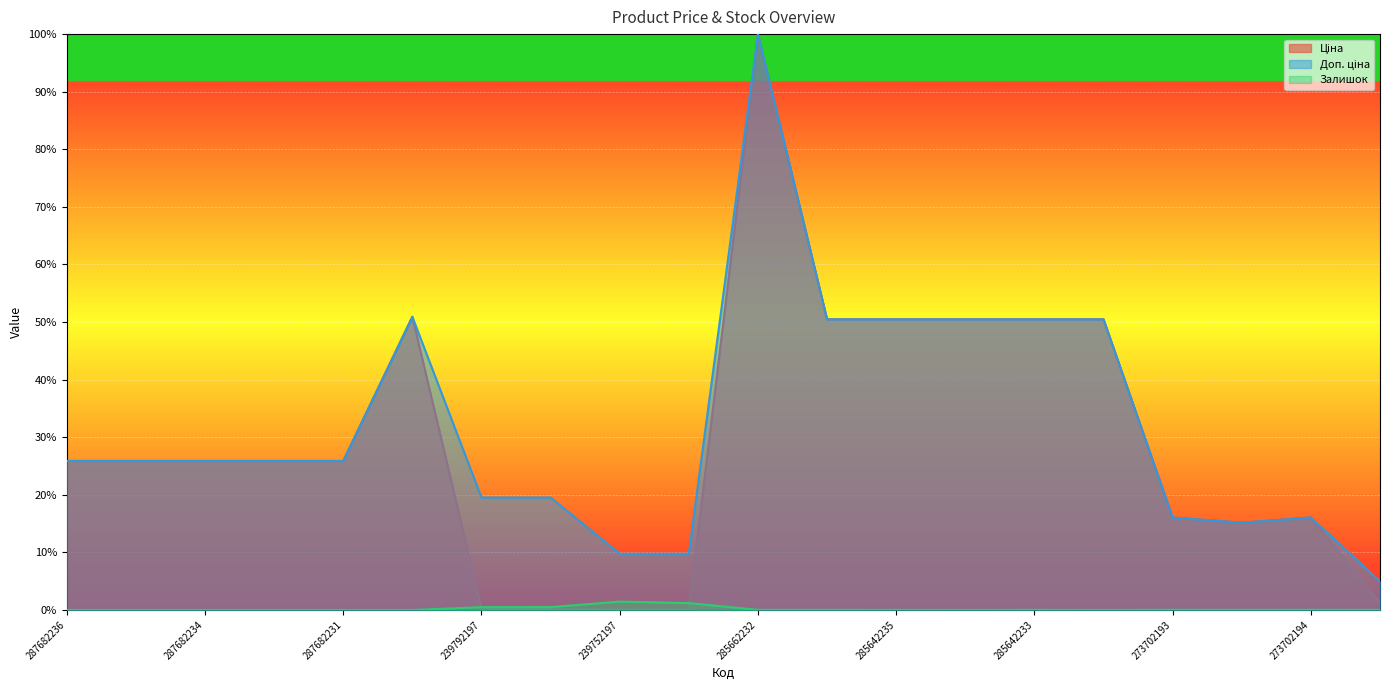

What position from the right is 285662232?

10